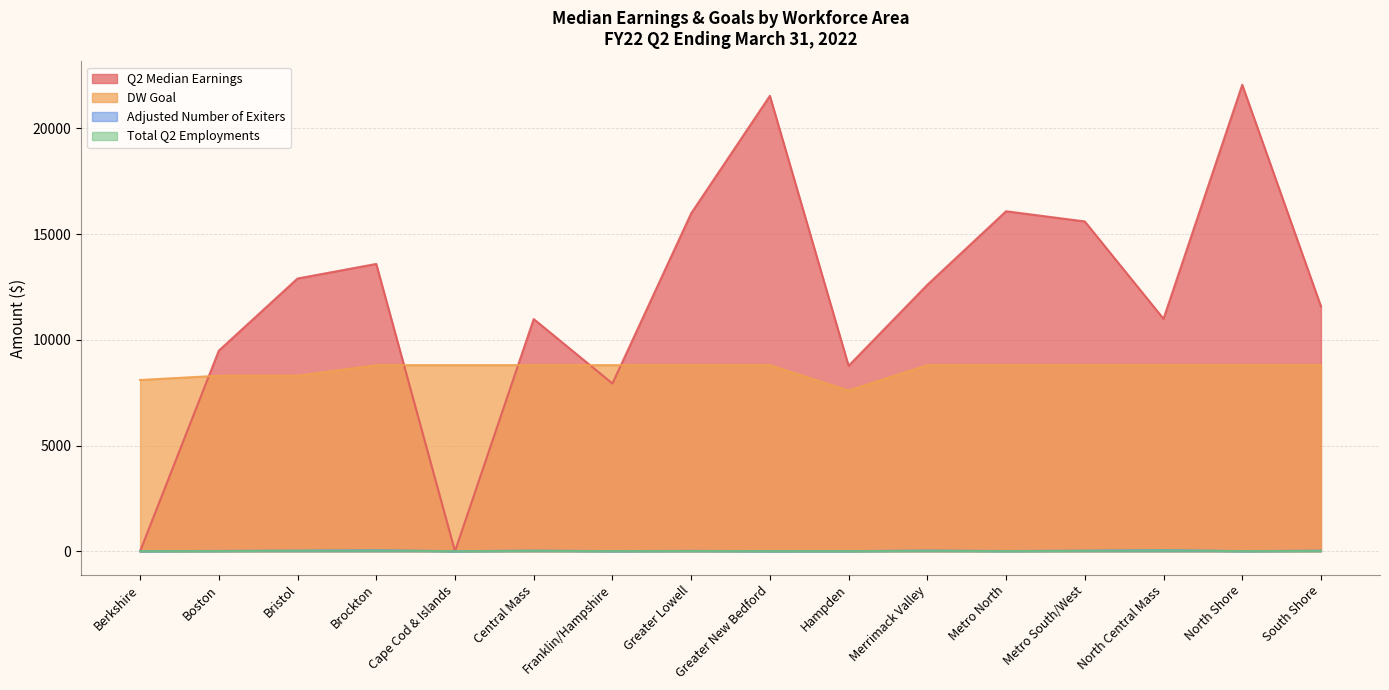

Where does the Total Q2 Employments series first go above 10?

Bristol